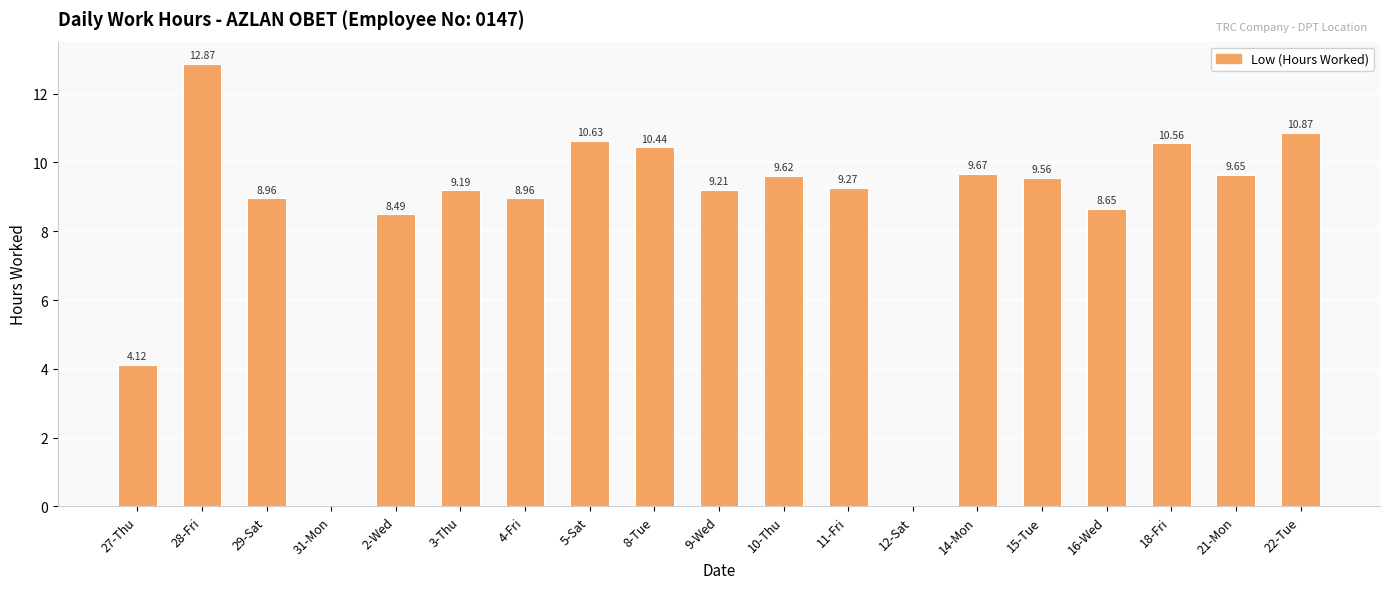

What is the difference between the values at 2-Wed and 16-Wed?

0.2